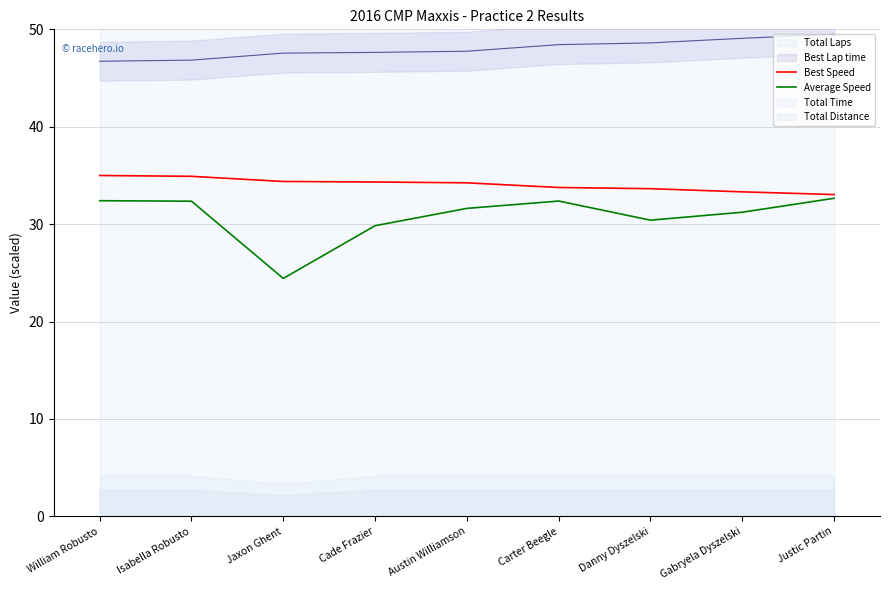

Between Justic Partin and Gabryela Dyszelski, which is larger?

Gabryela Dyszelski